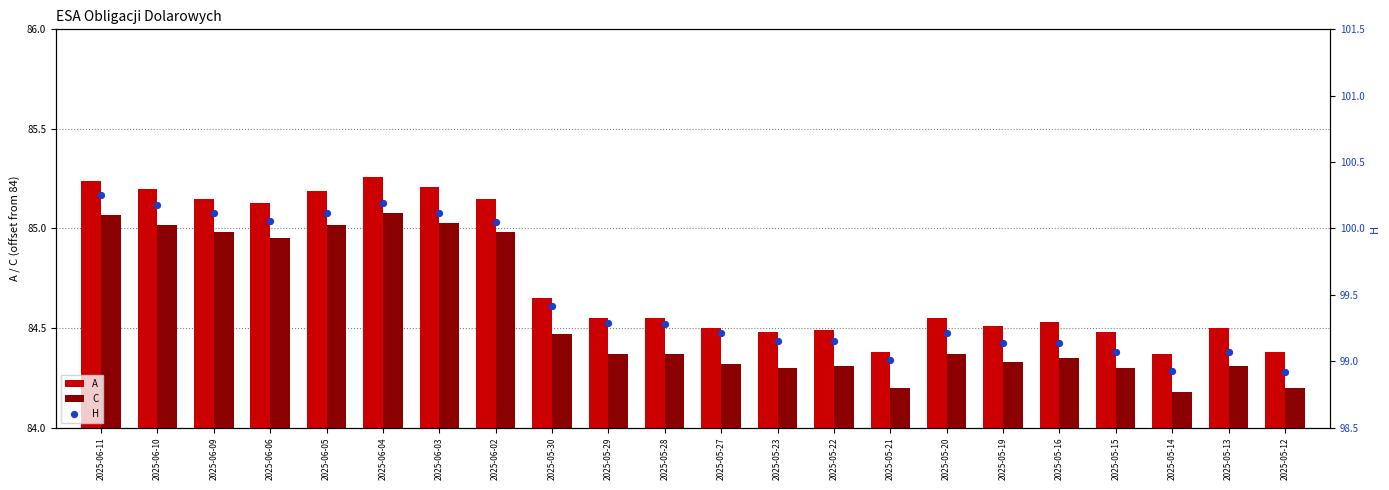

Which series contains the lowest Y value?

C